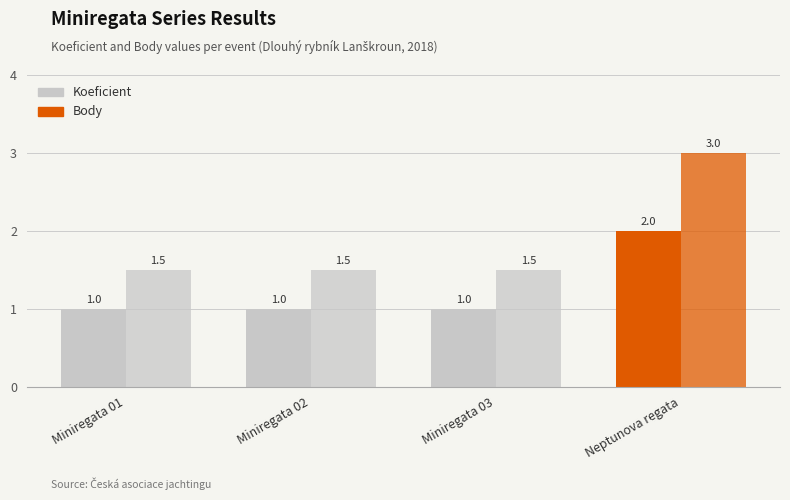

What is the total value across all series at Miniregata 01?

2.5